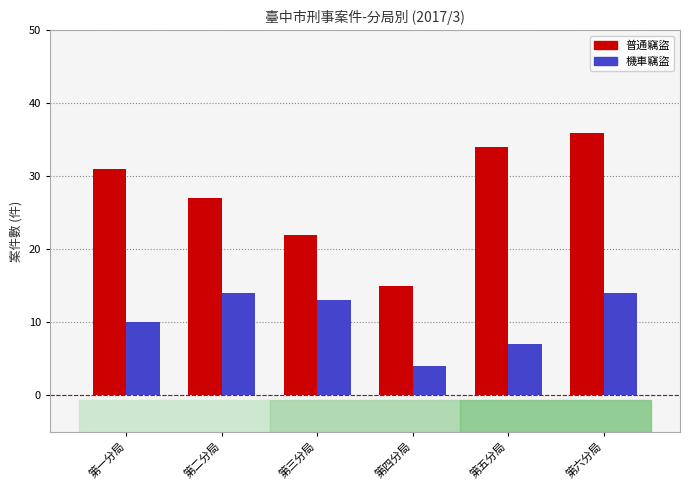

Reading right to left, transcribe all the data shown in this chart.

普通竊盜: 第六分局=36	第五分局=34	第四分局=15	第三分局=22	第二分局=27	第一分局=31
機車竊盜: 第六分局=14	第五分局=7	第四分局=4	第三分局=13	第二分局=14	第一分局=10